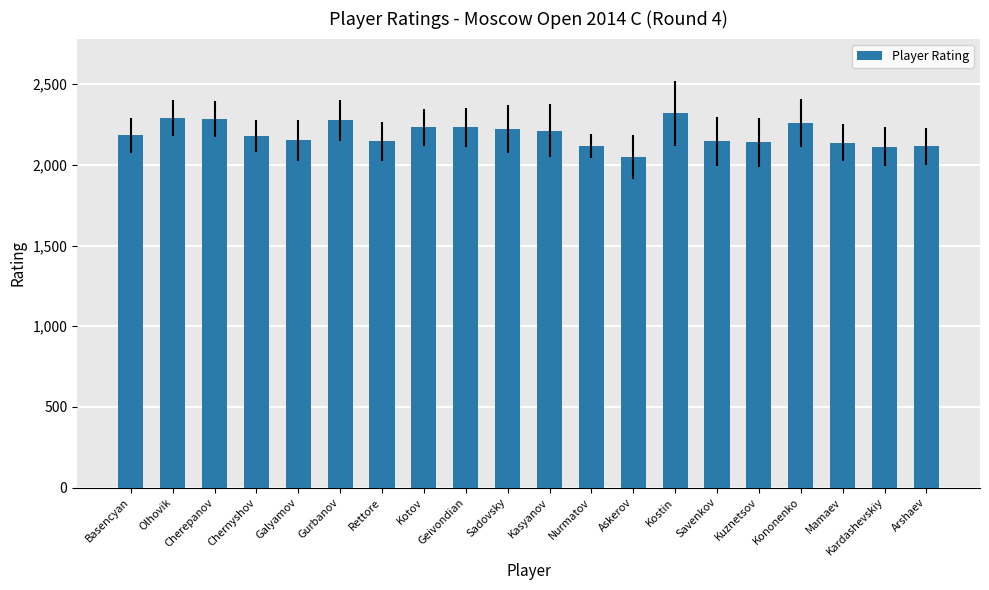

What is the difference between the second highest and minimum values?

240